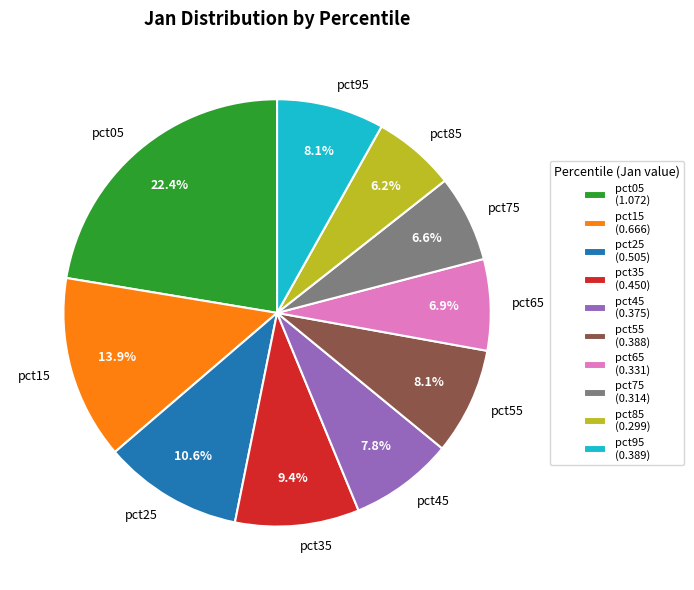

To the nearest percent, what is the combined percentage of pct75 and pct45?

14%